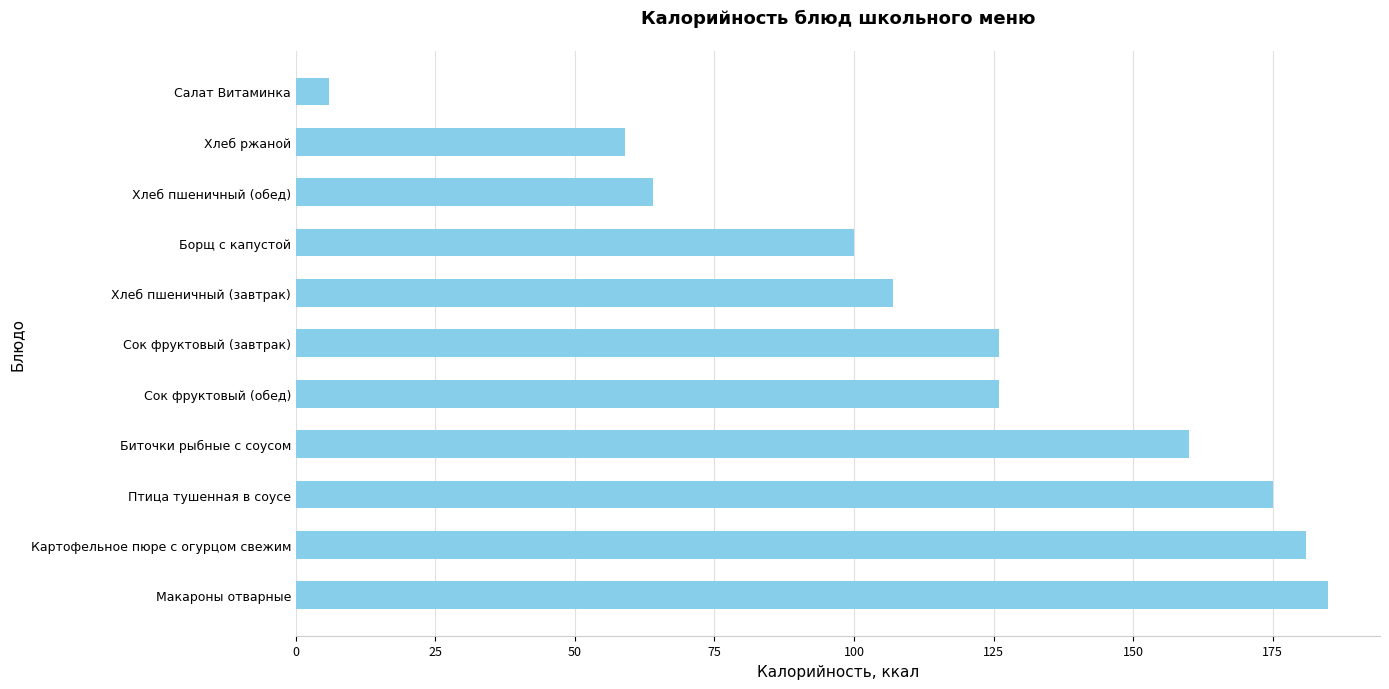

How many data points does each series have?

11